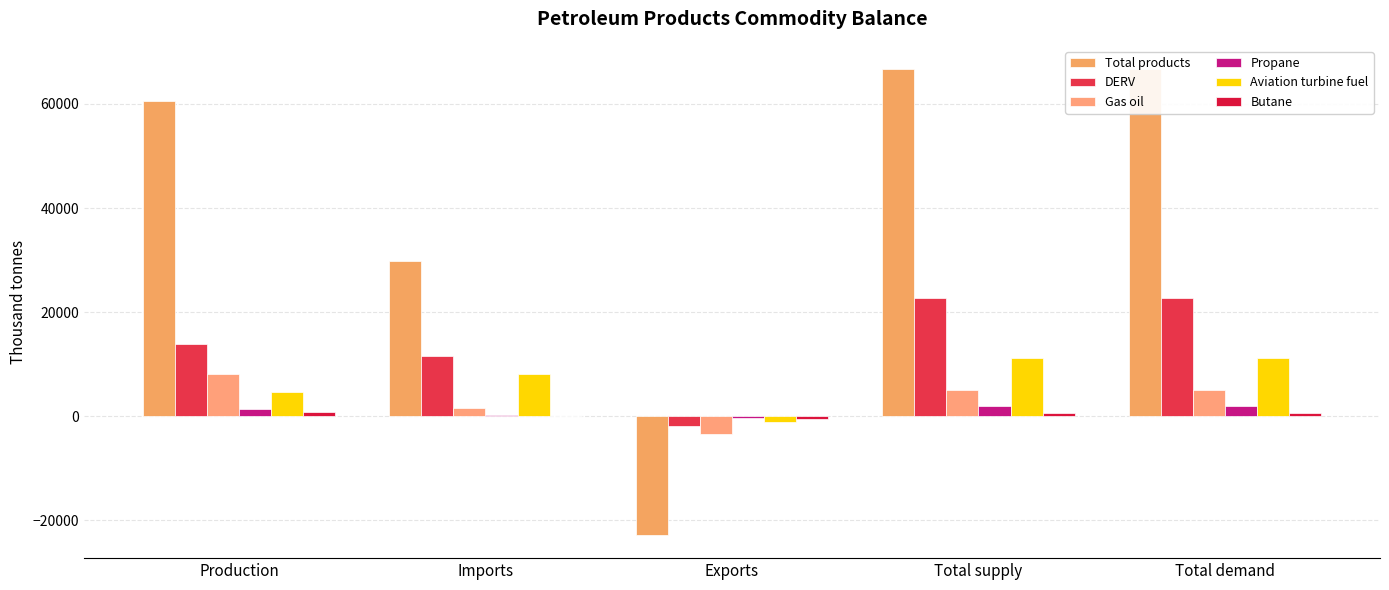

True or false: Total products has a value of -29661.8 at Exports.

False